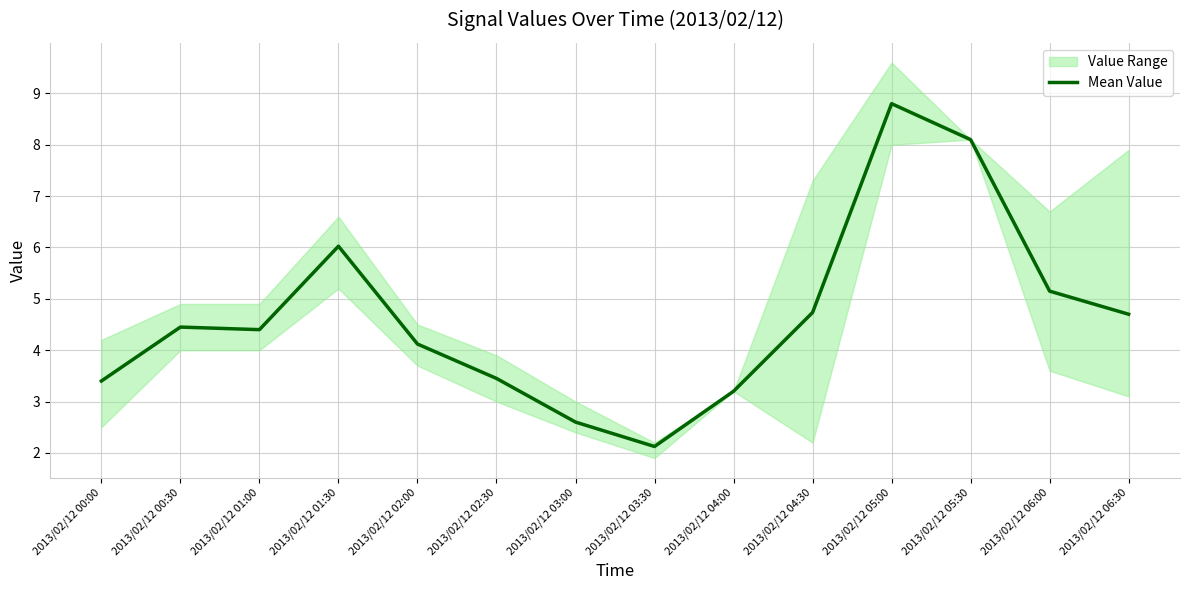

Where is the first local maximum?

2013/02/12 00:30